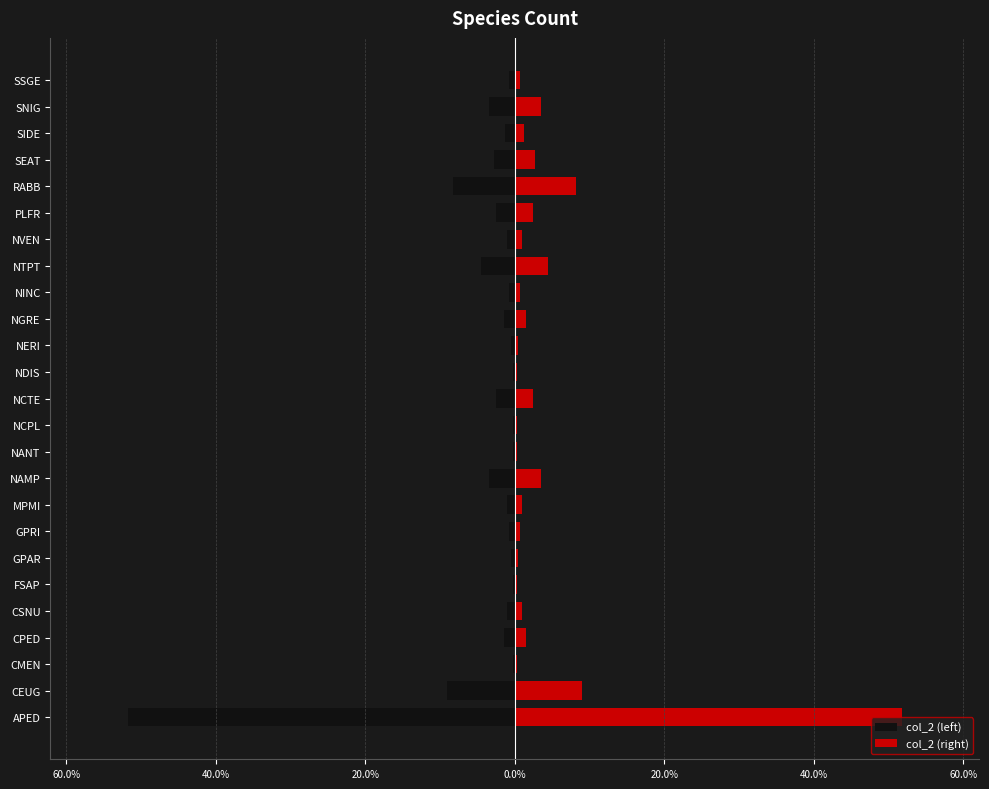

The col_2 (right) series shows 2.0 at NGRE. True or false?

False